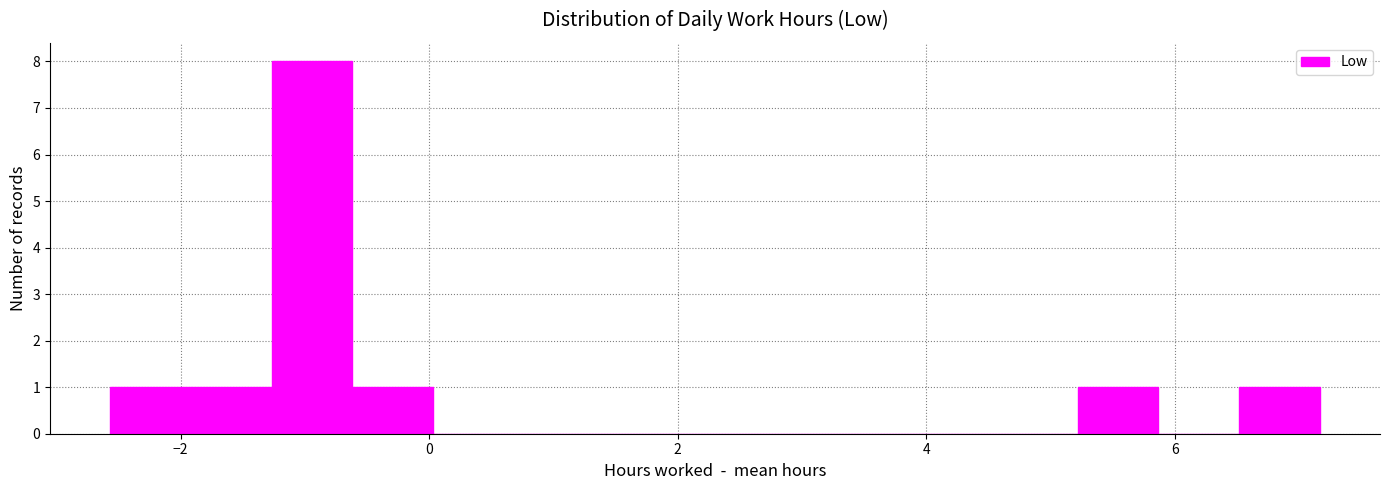

Around what value on the x-axis is the tallest bar? Give the approximate position of its centre, as read against the axis.

-1.0